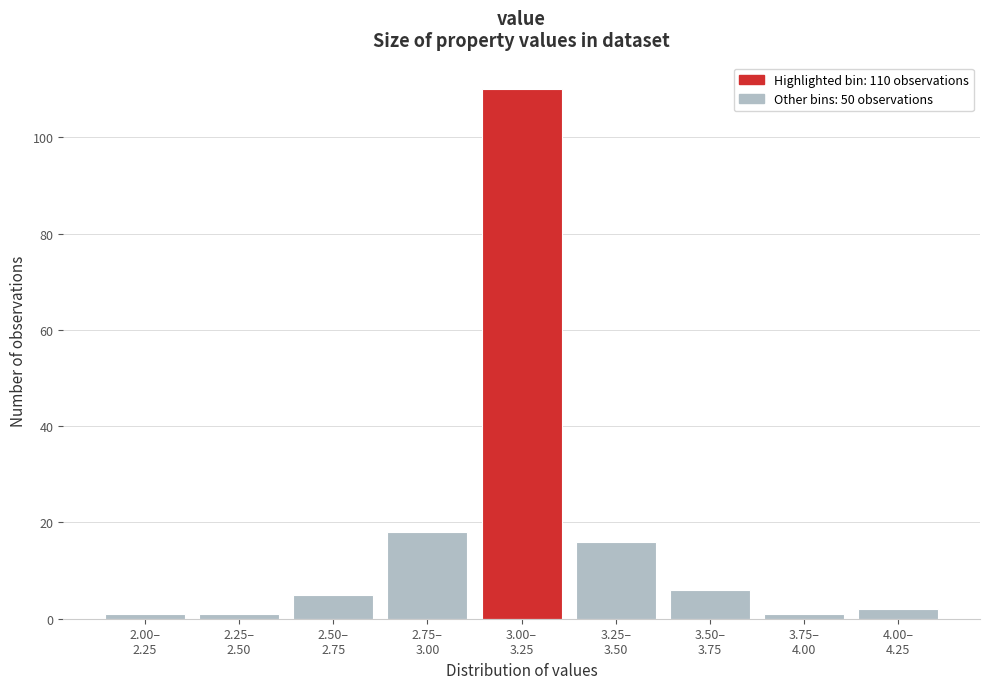

Reading right to left, list all the values displayed in this chart.

2	1	6	16	110	18	5	1	1